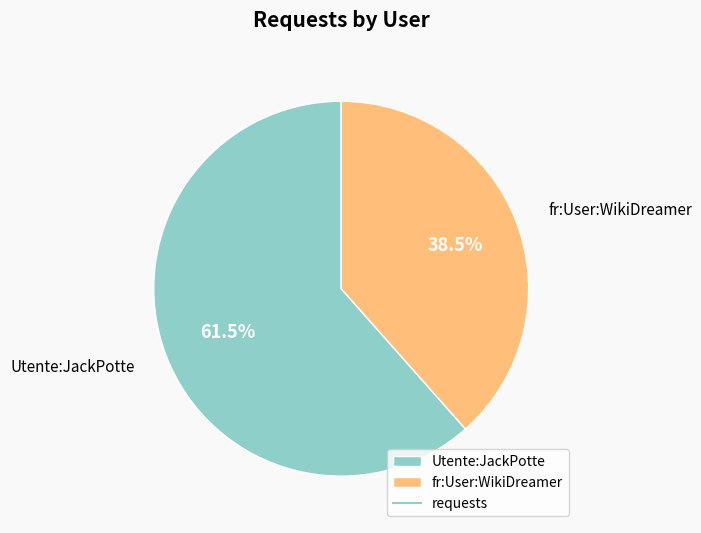

True or false: Utente:JackPotte accounts for 55% of the total.

False